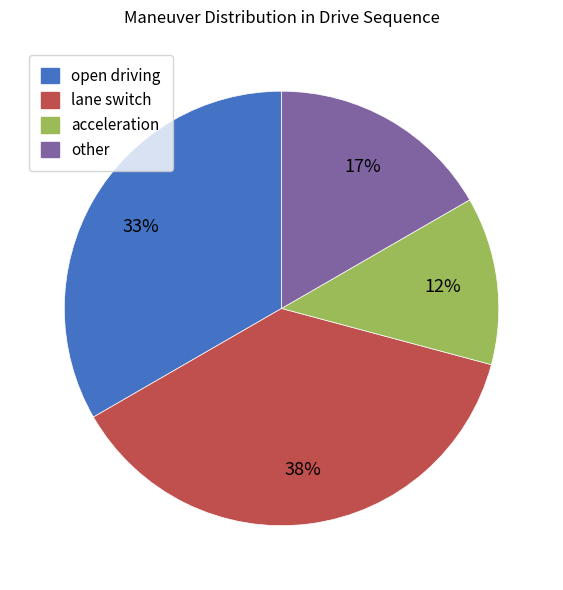

To the nearest percent, what is the difference between the largest and smallest slice percentages?

25%